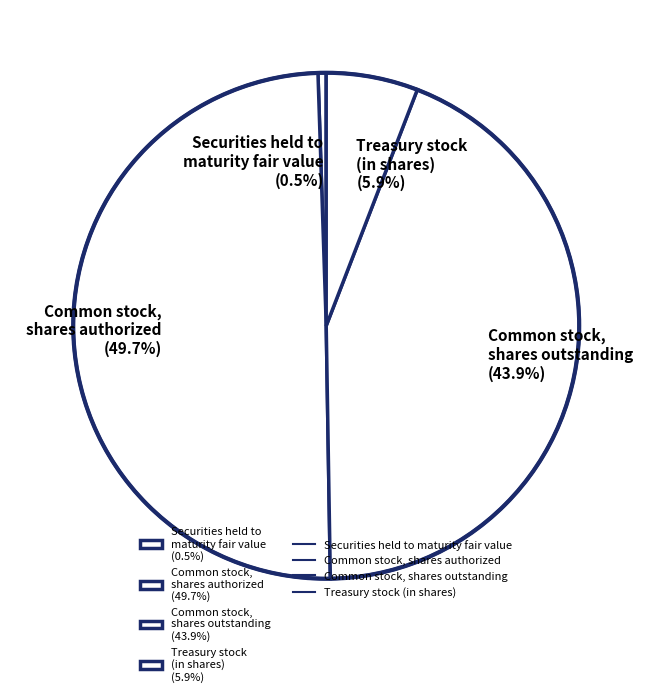

Combined, what portion of the pie is Securities held to maturity fair value (0.5%) and Treasury stock (in shares) (5.9%)?

6.4%